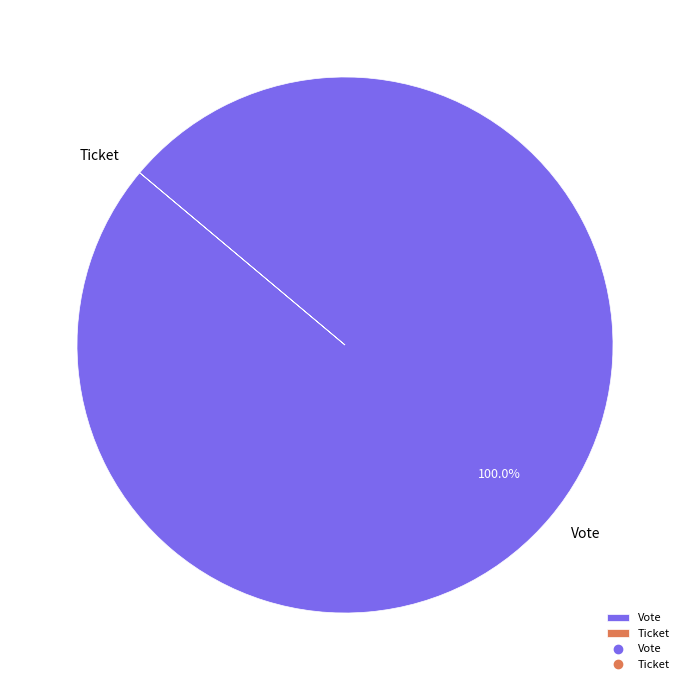

What percentage is the Vote slice, to the nearest percent?

100%